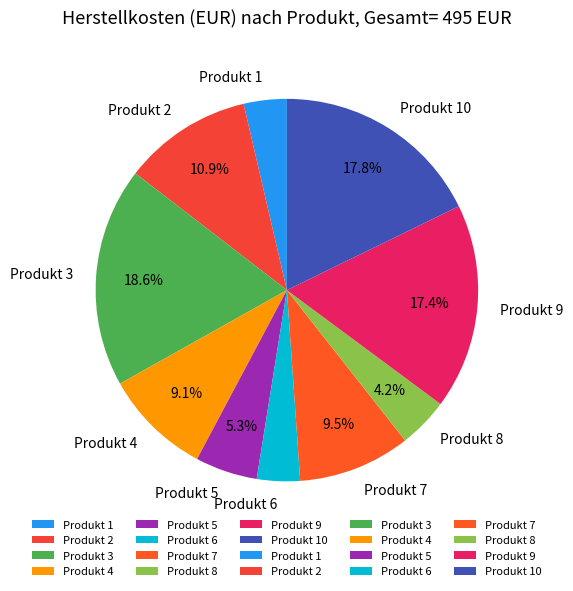

To the nearest percent, what percentage of the pie is Produkt 5?

5%